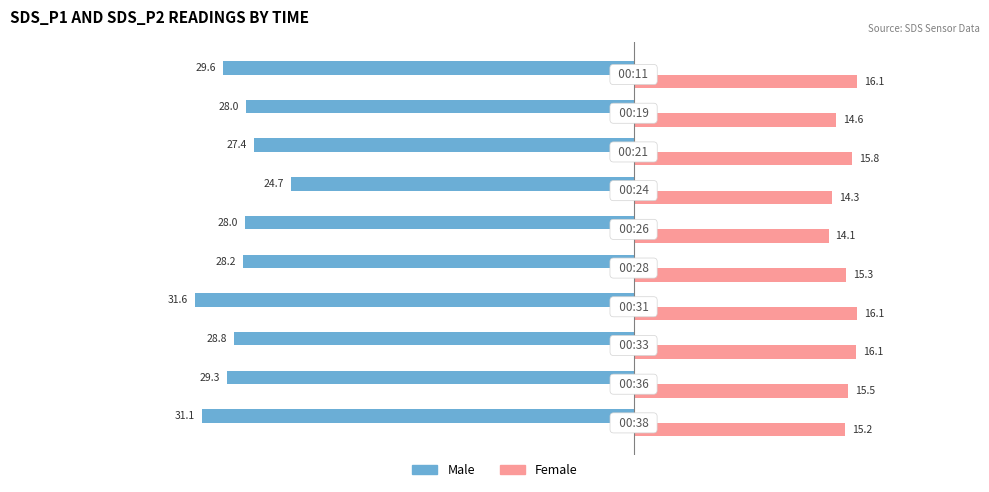

List the series in order of their overall mean, highest first.

Female, Male